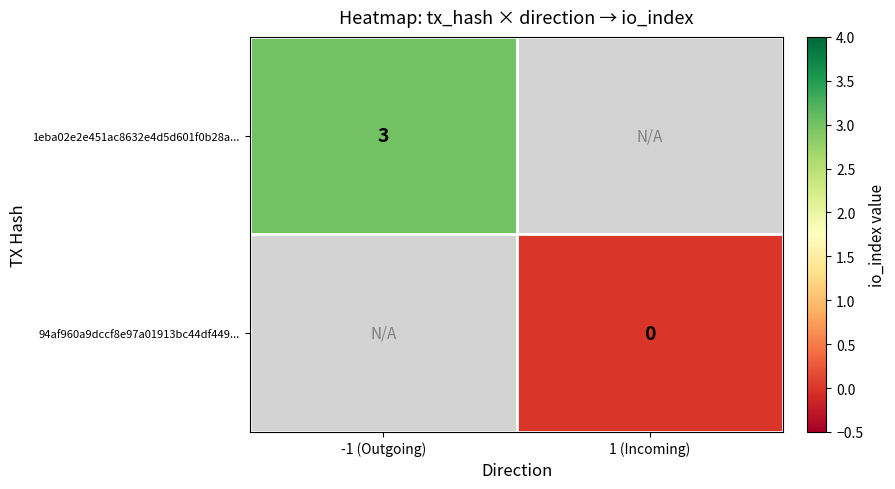

Is it true that 1eba02e2e451ac8632e4d5d601f0b28a... equals 4 at -1 (Outgoing)?

False